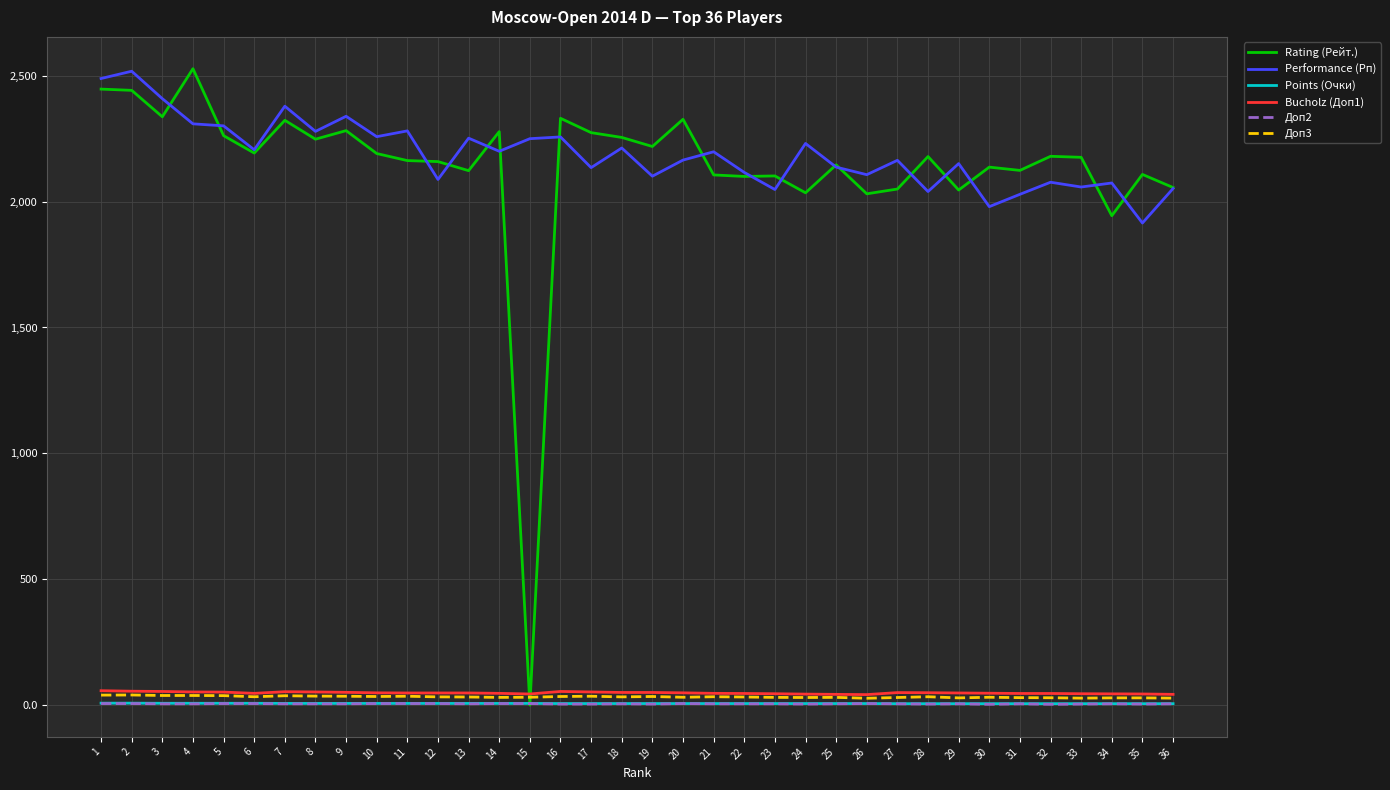

What is the difference between the maximum and minimum values in the Performance (Рп) series?

603.0